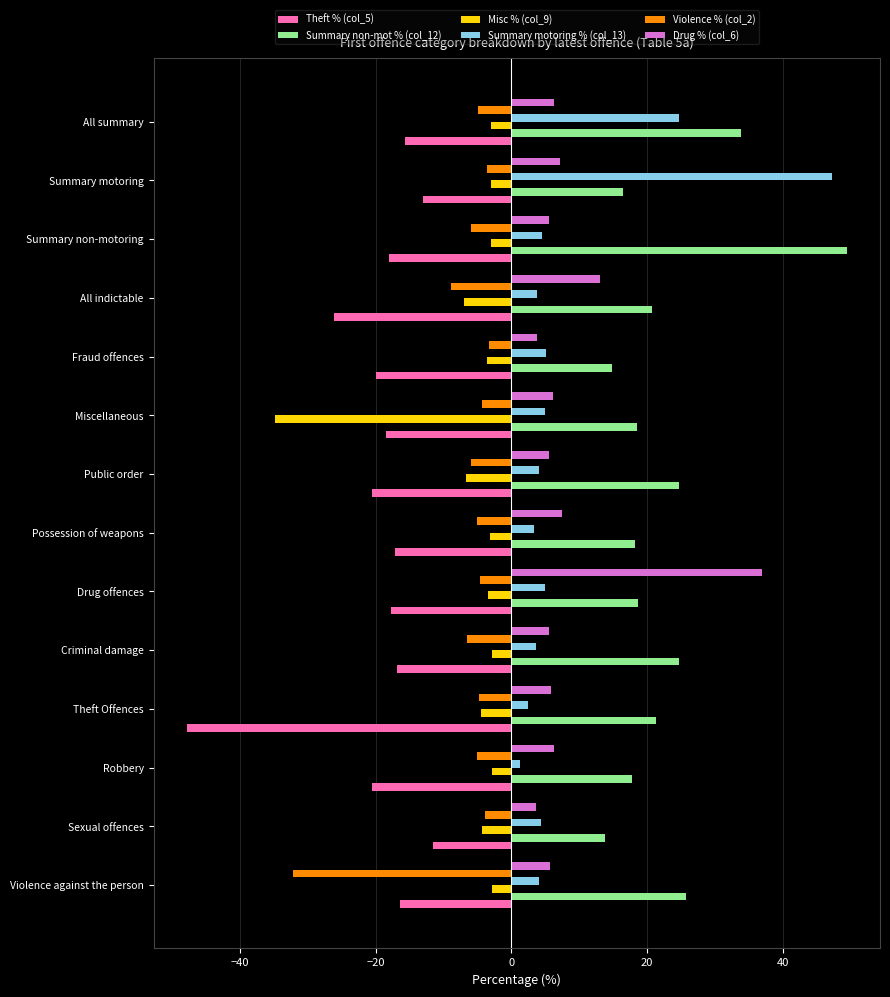

What is the difference between the maximum and minimum values in the Misc % (col_9) series?

32.0